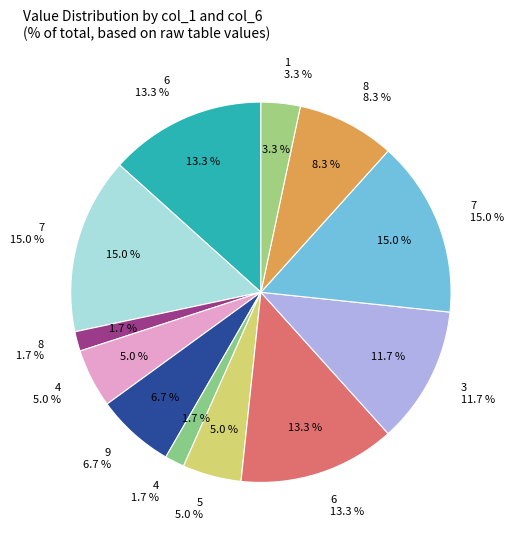

True or false: 18 accounts for 1% of the total.

False